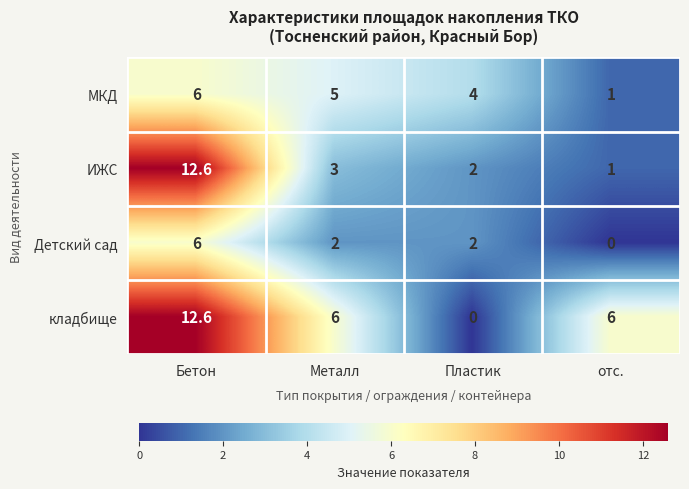

The МКД series shows 9.8 at Бетон. True or false?

False